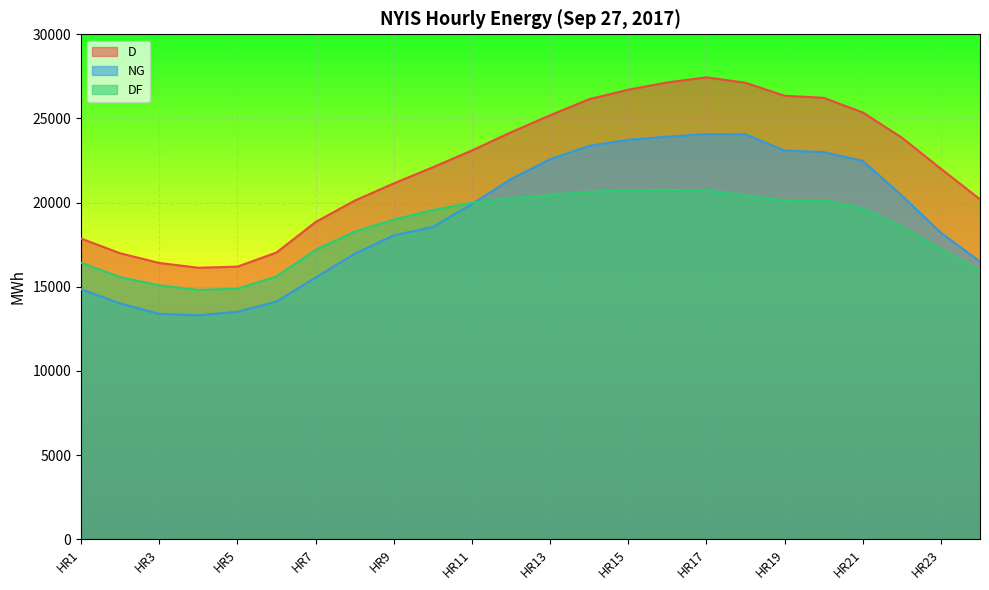

What is the value of the DF point at the 10th from the left?

19560